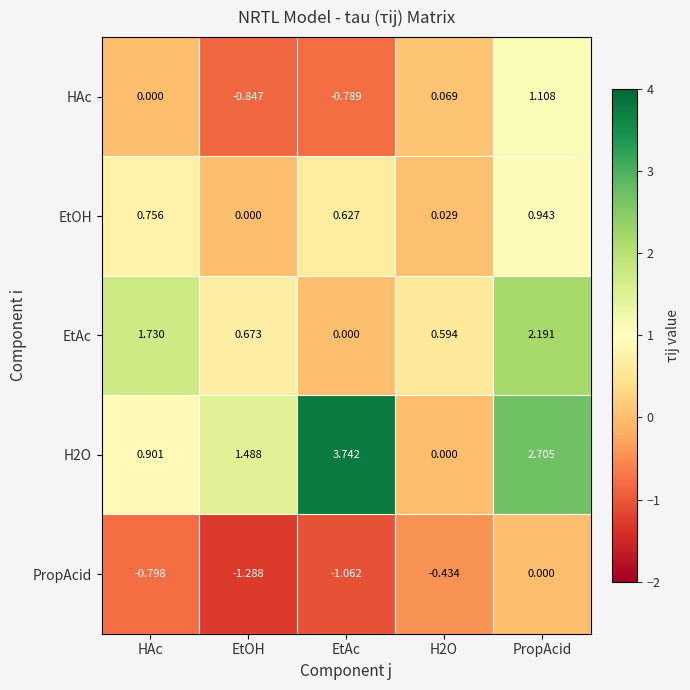

How many values in H2O are above zero?

4